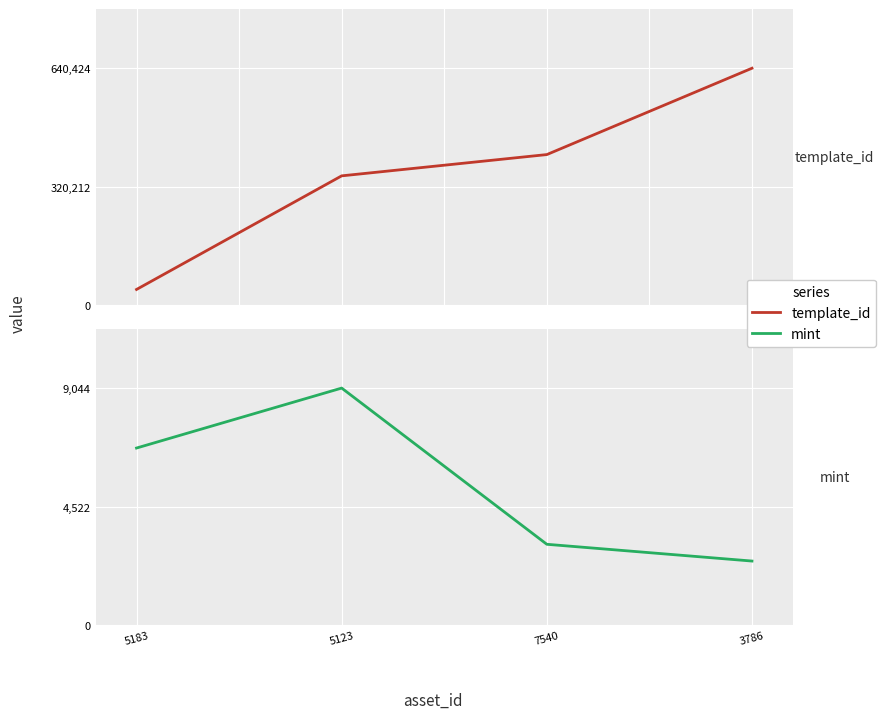

Reading left to right, extract all data points from this chart.

template_id: 5183=42421	5123=349523	7540=407032	3786=640424
mint: 5183=6755	5123=9044	7540=3081	3786=2441